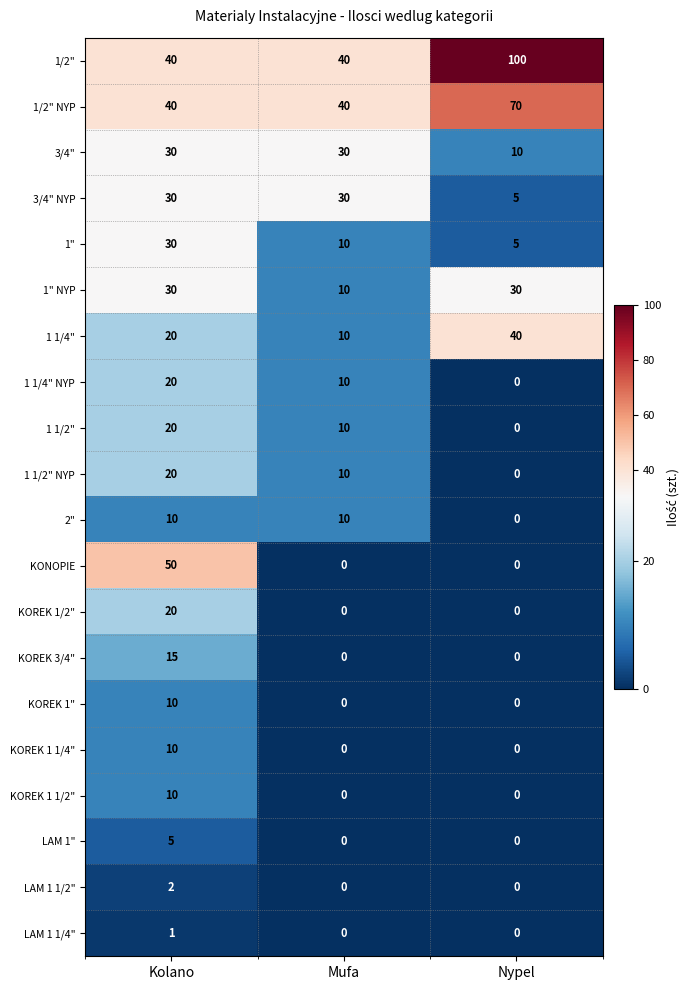

Which series changed the most between Mufa and Nypel?

1/2"